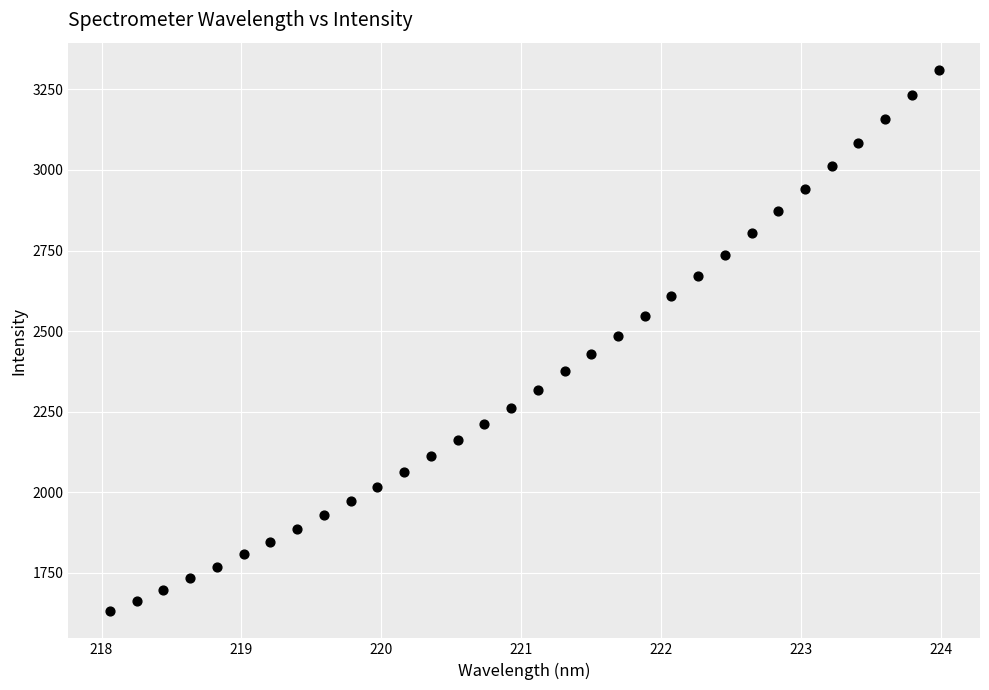

What is the range of Y values (max minus min)?

1679.8